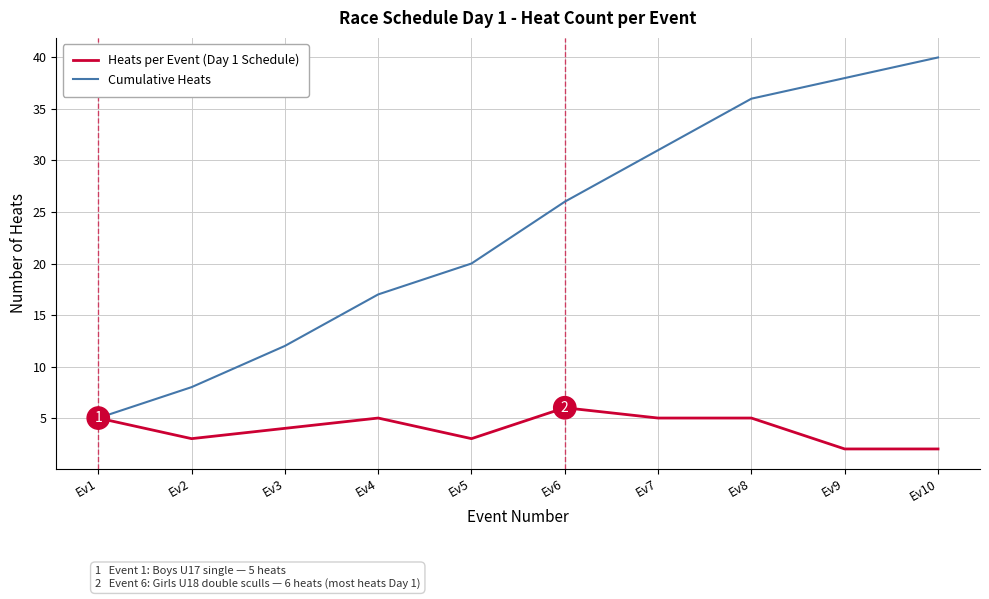

Count the number of categories in the chart.

10